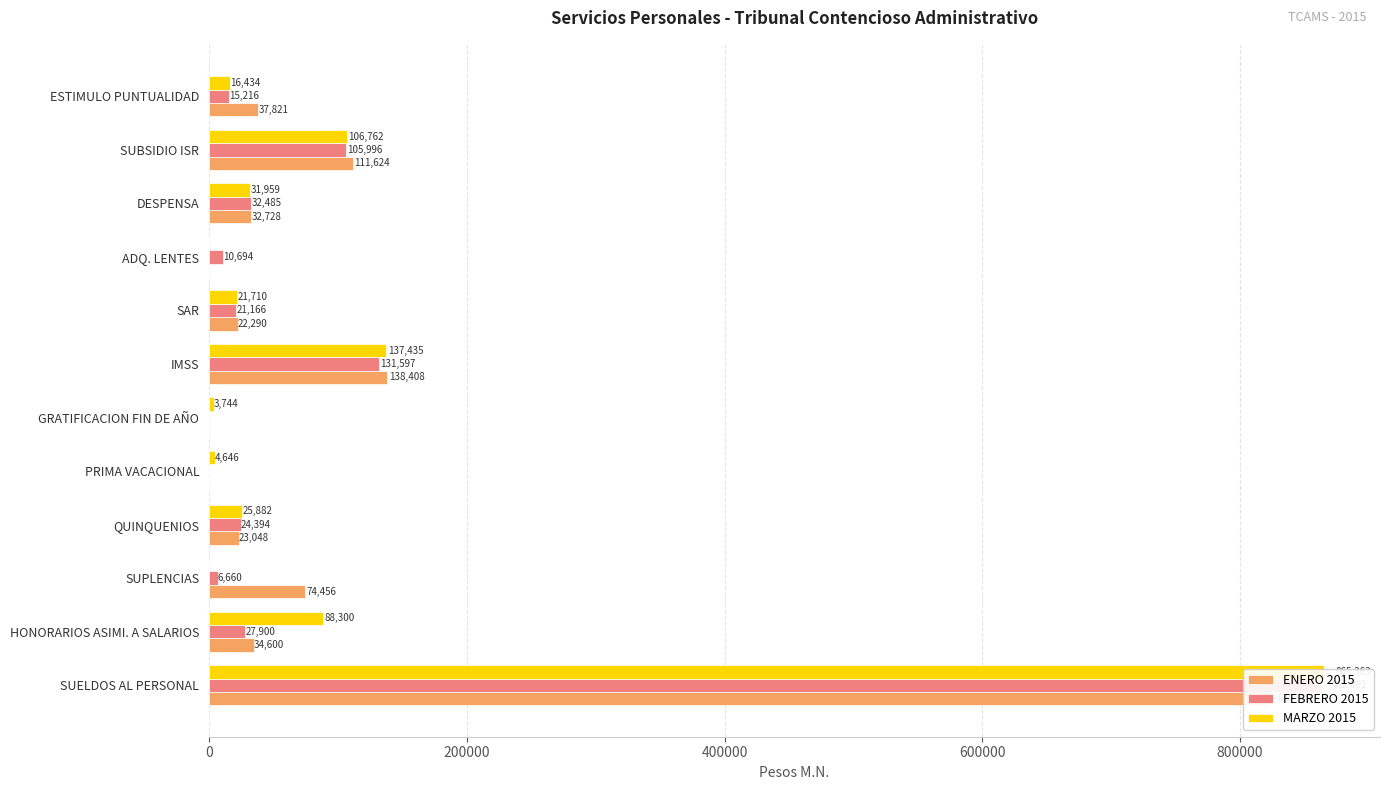

The MARZO 2015 series shows 33949.1 at SAR. True or false?

False